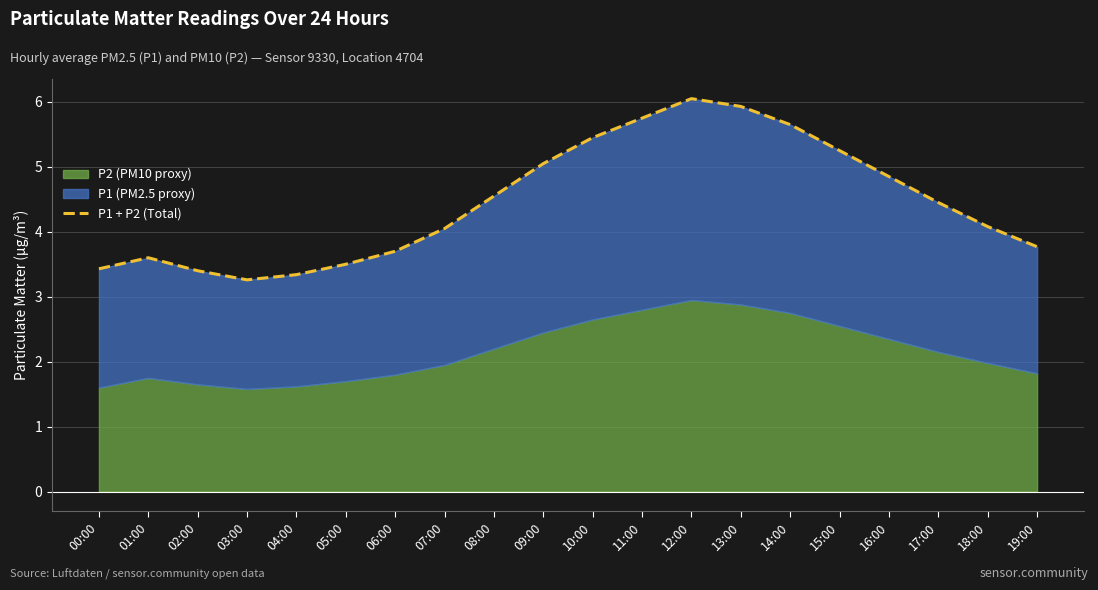

Where is the first local minimum?

03:00